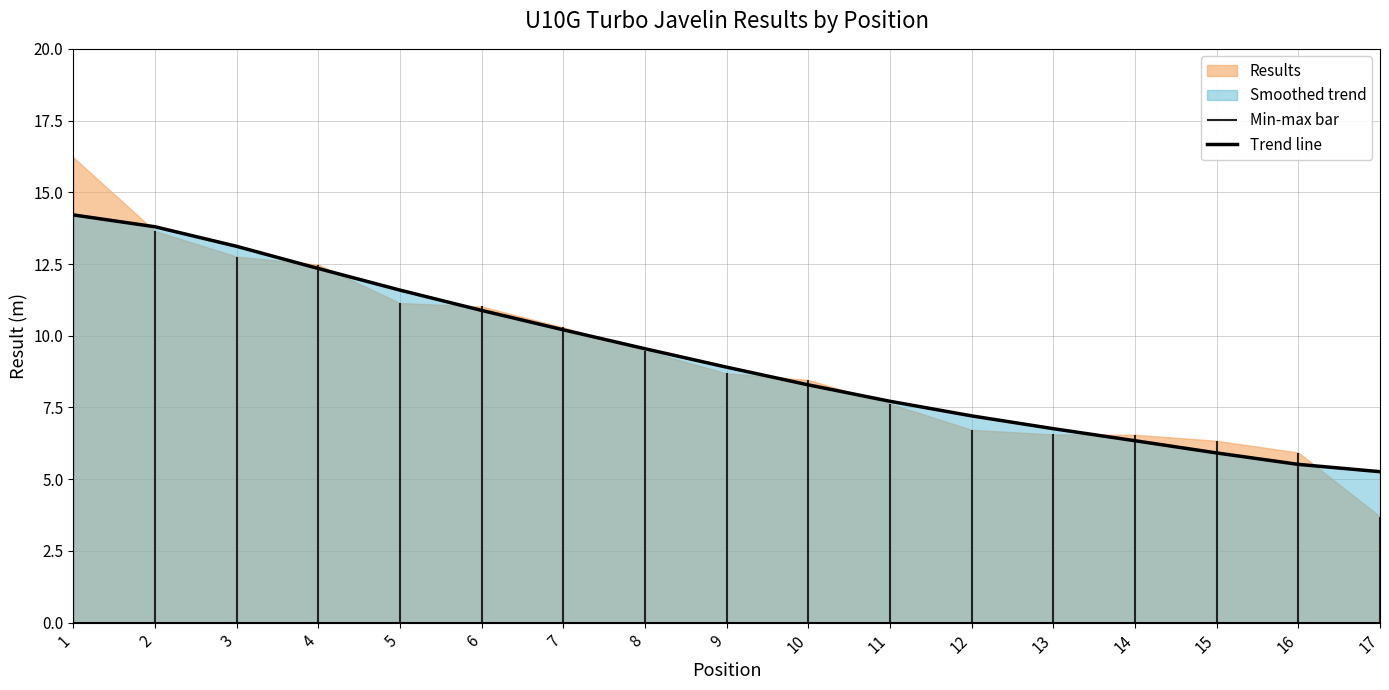

The value at 9 is 12.7. True or false?

False